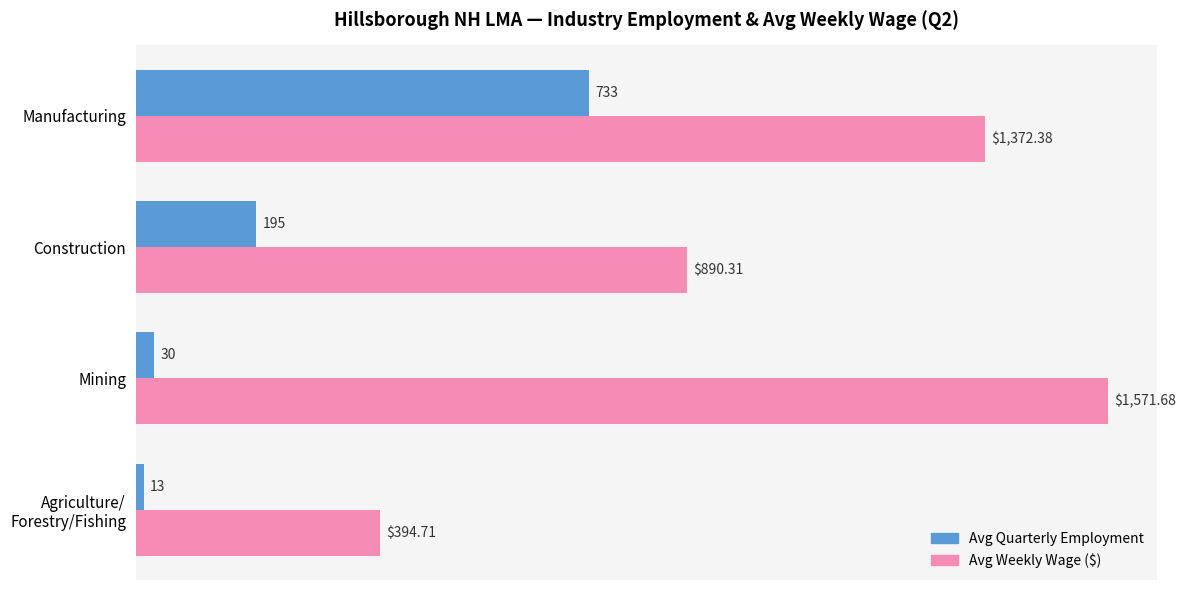

List the series in order of their peak value, highest first.

Avg Weekly Wage ($), Avg Quarterly Employment